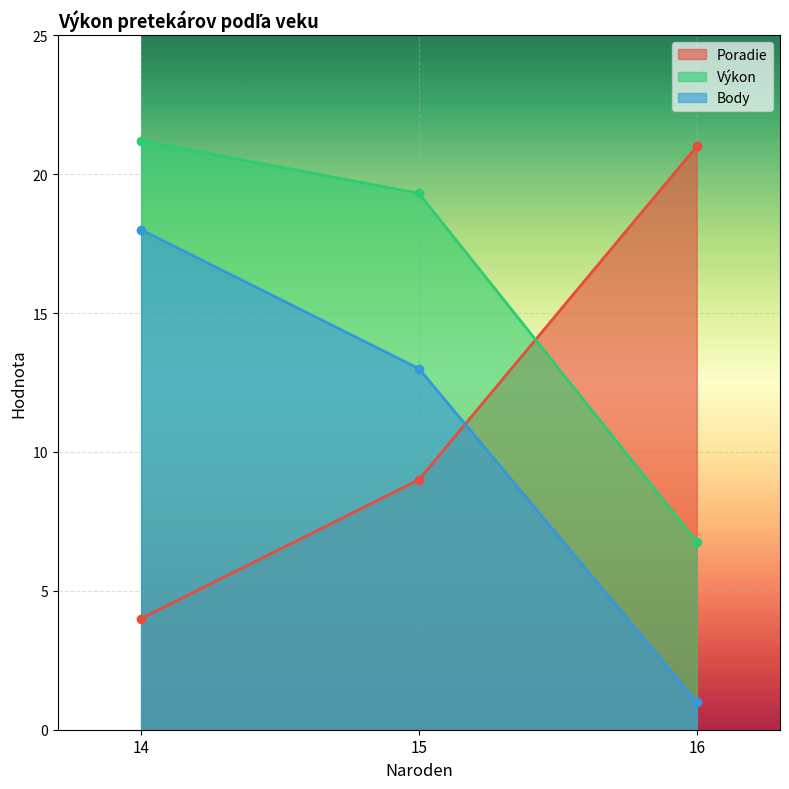

What are all the series names shown in the legend?

Poradie, Výkon, Body